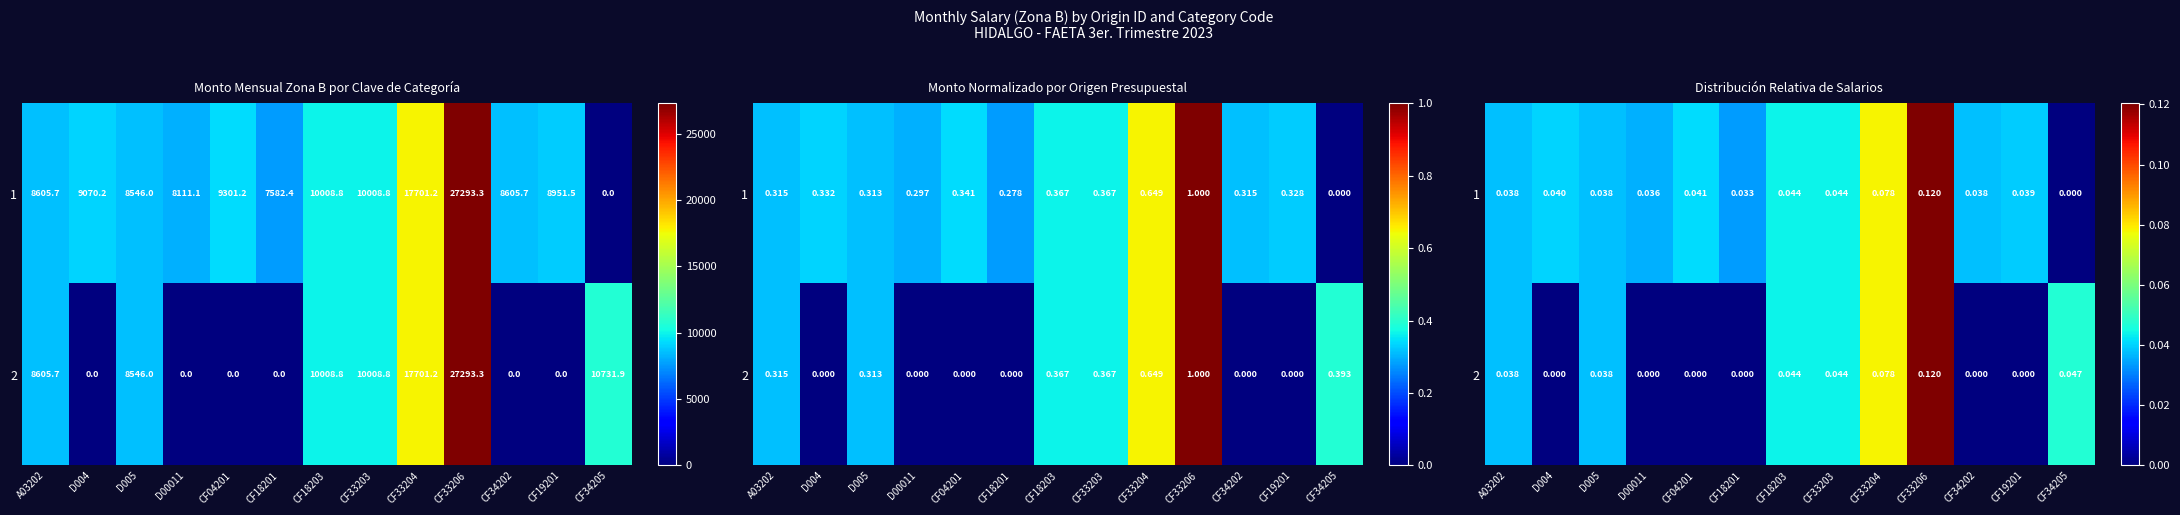

Count the 2 values in the range 0 to 1.

13